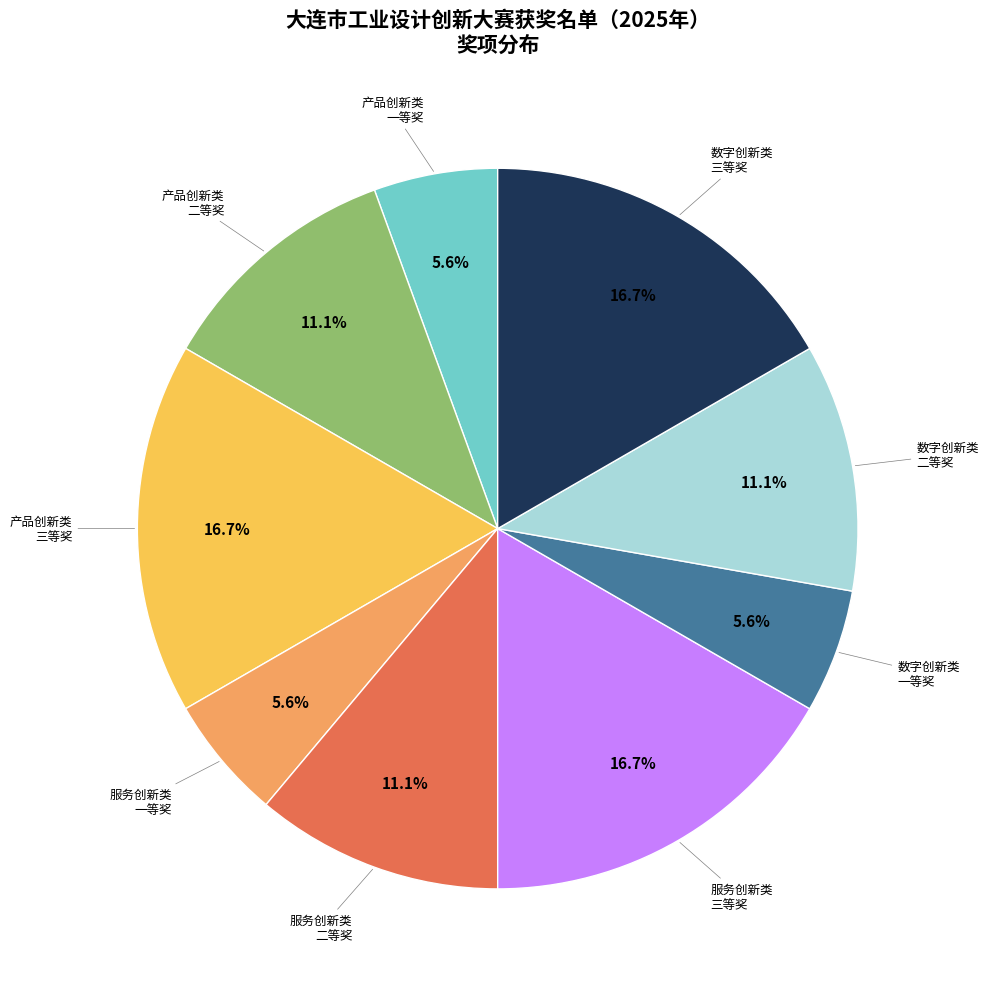

Is there any slice that represents more than half of the pie?

No